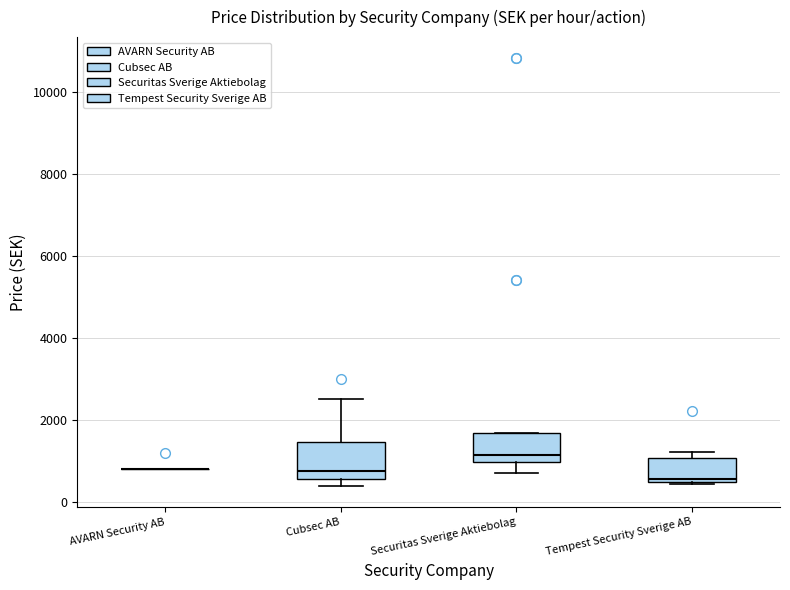

Reading left to right, transcribe this box plot: for each box, give where its median line is, the range the box spans, and where its two whiskers end, as read against the y-axis. The values are not printed on the chart, so give them approximately, as read against the axis.

AVARN Security AB: box collapsed to a line at 800, whiskers 800 to 800
Cubsec AB: median 800, box 600 to 1400, whiskers 400 to 2600
Securitas Sverige Aktiebolag: median 1200, box 1000 to 1600, whiskers 800 to 1600
Tempest Security Sverige AB: median 600, box 400 to 1000, whiskers 400 to 1200